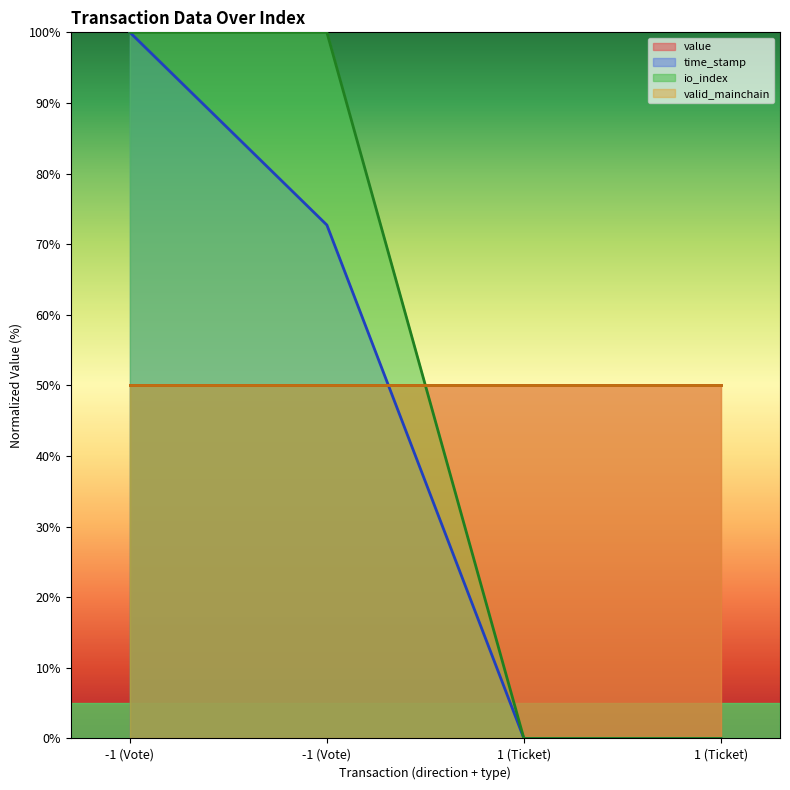

True or false: time_stamp and io_index intersect in this chart.

False